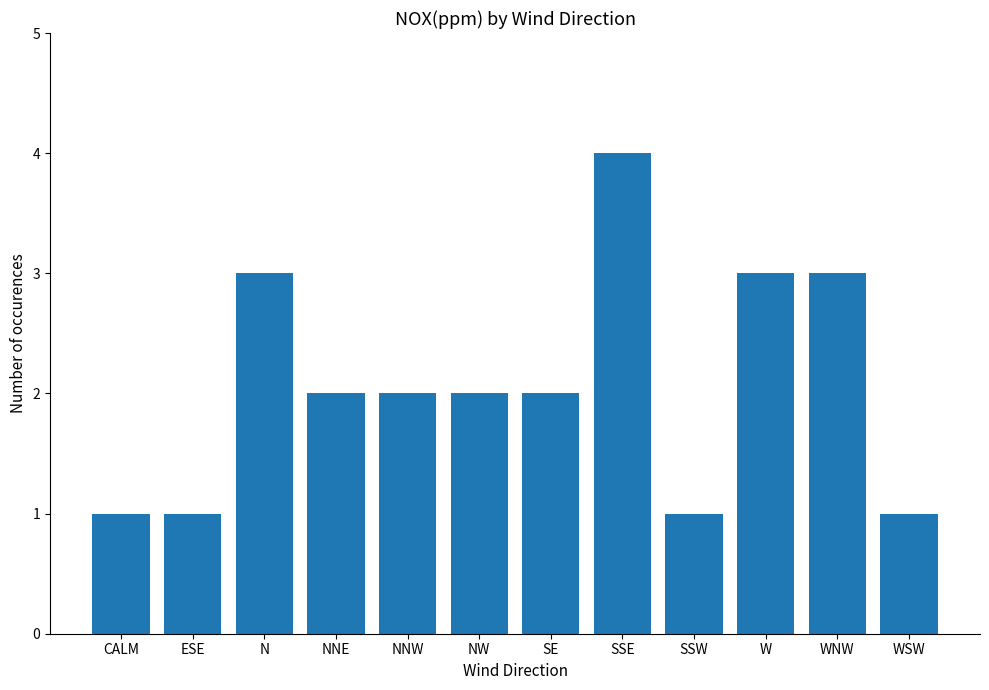

True or false: the data shows 1 at NW.

False